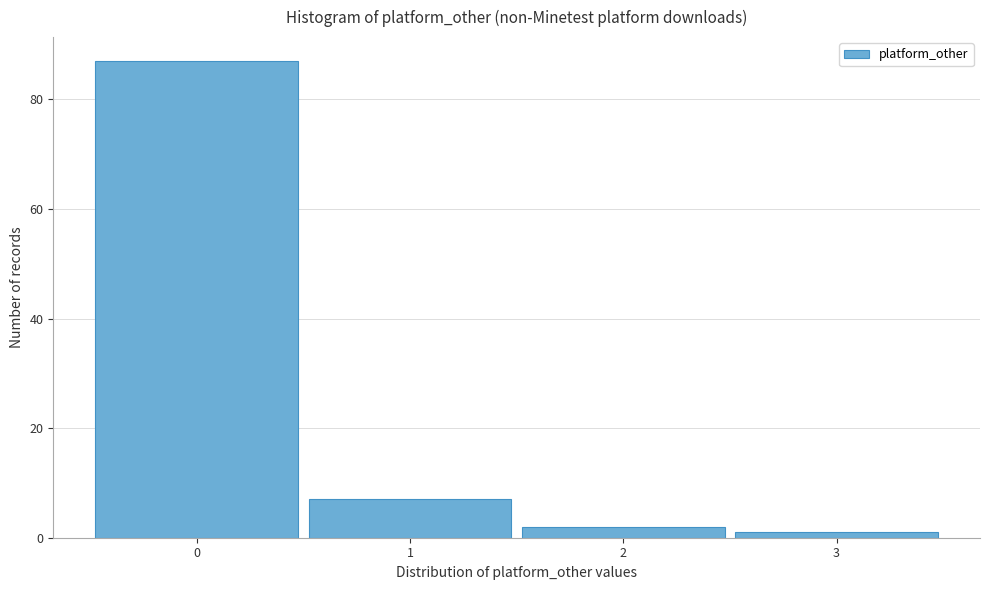

How tall is the bar that spans 1.5 to 2.5 on the x-axis? The values are not printed on the chart, so give them approximately, as read against the axis.

2